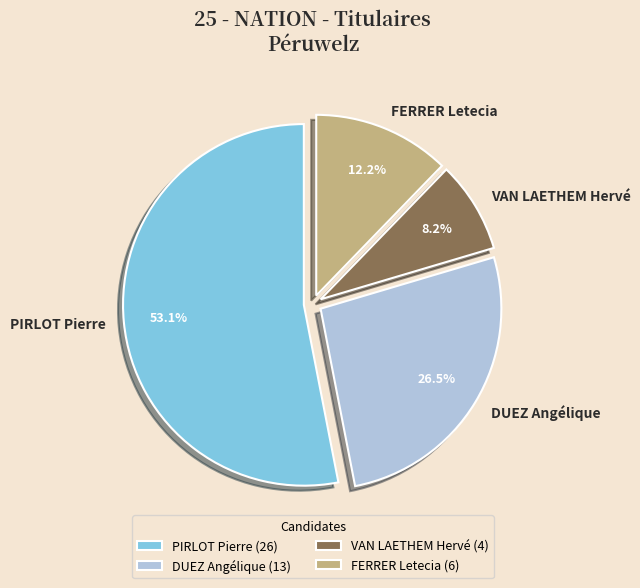

Rank the categories by value from lowest to highest.

VAN LAETHEM Hervé, FERRER Letecia, DUEZ Angélique, PIRLOT Pierre